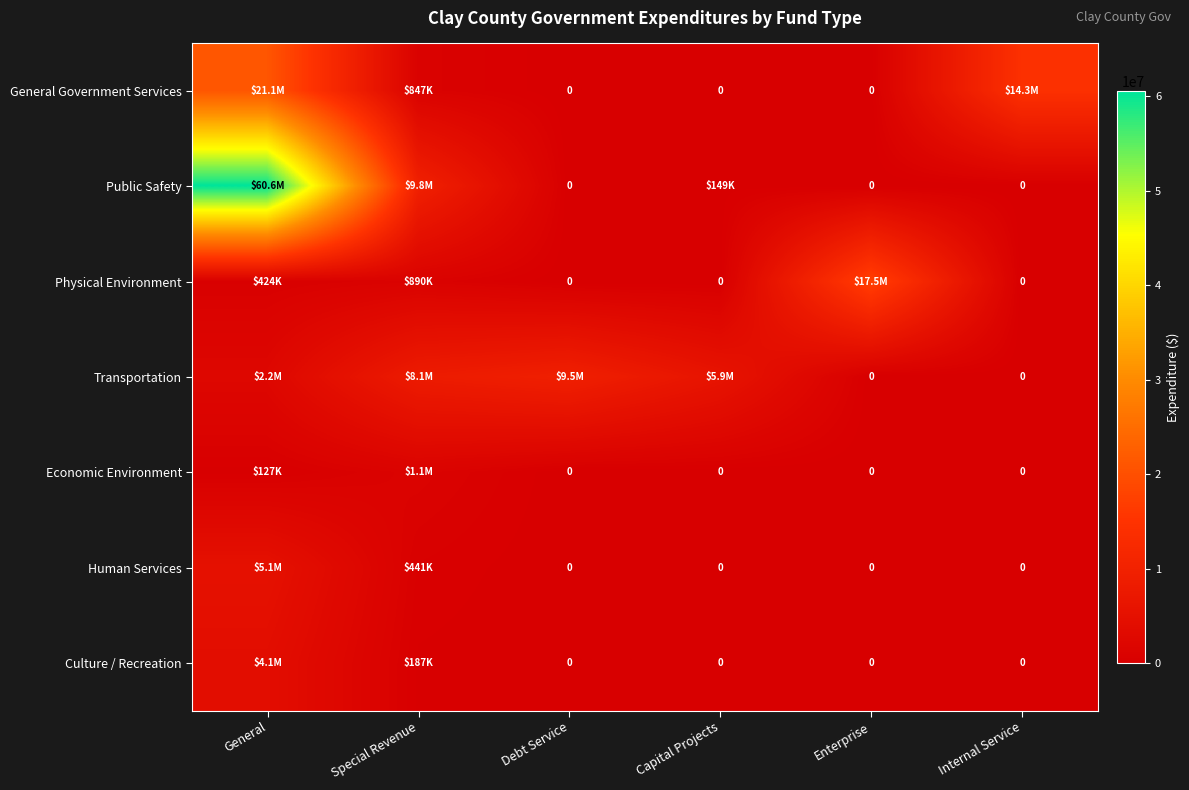

At which category is the sum across all series the highest?

General